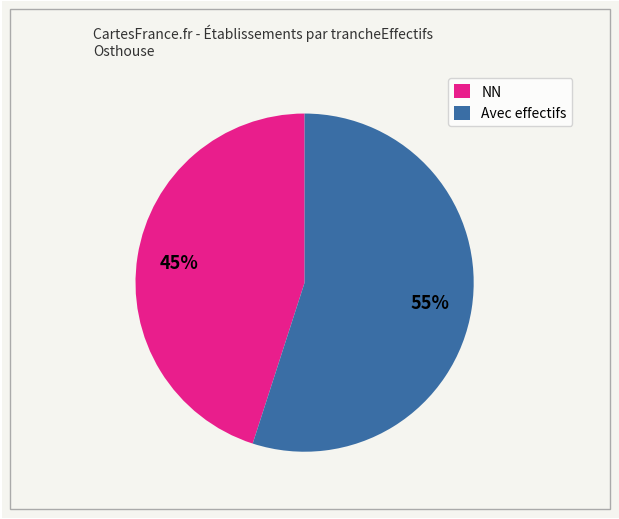

What percentage is the Avec effectifs slice, to the nearest percent?

55%